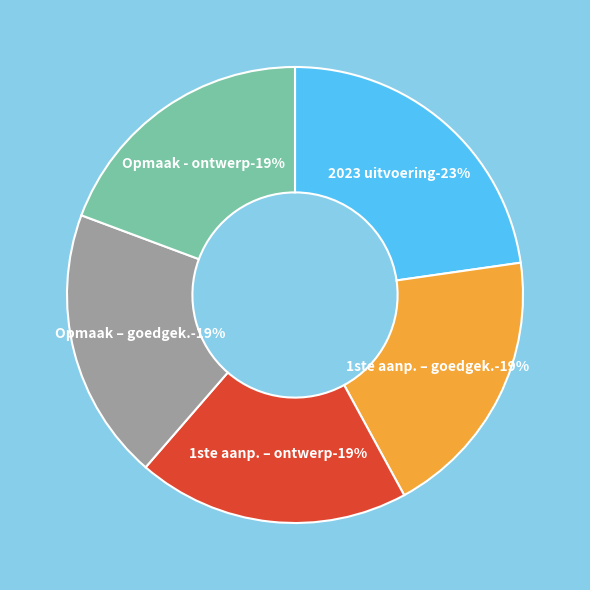

What is the largest slice in the pie chart?

2023 uitvoering